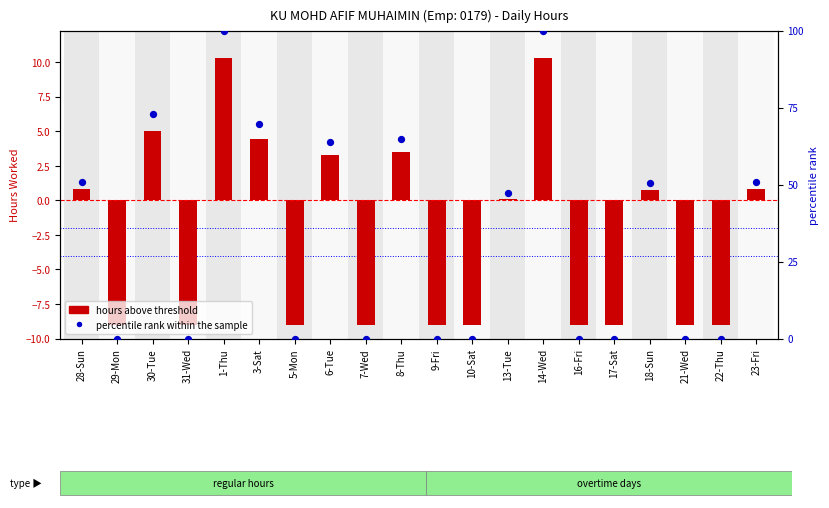

Is the value of percentile rank within the sample at 7-Wed greater than the value of hours above threshold at 30-Tue?

No